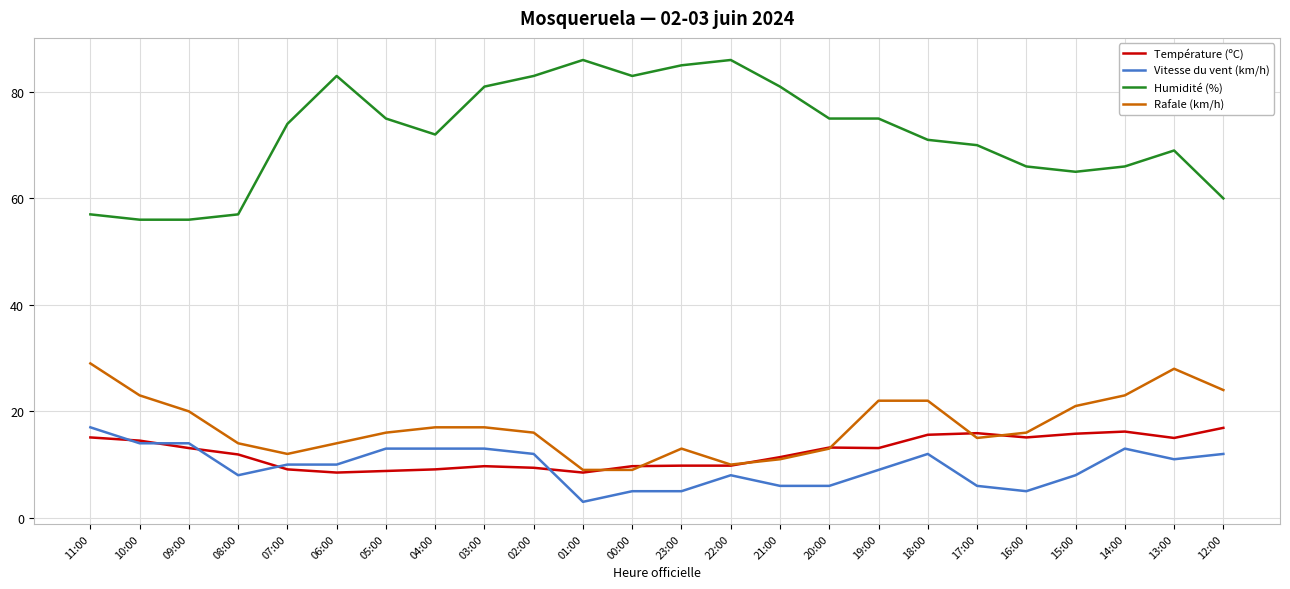

True or false: Rafale (km/h) and Vitesse du vent (km/h) intersect in this chart.

False